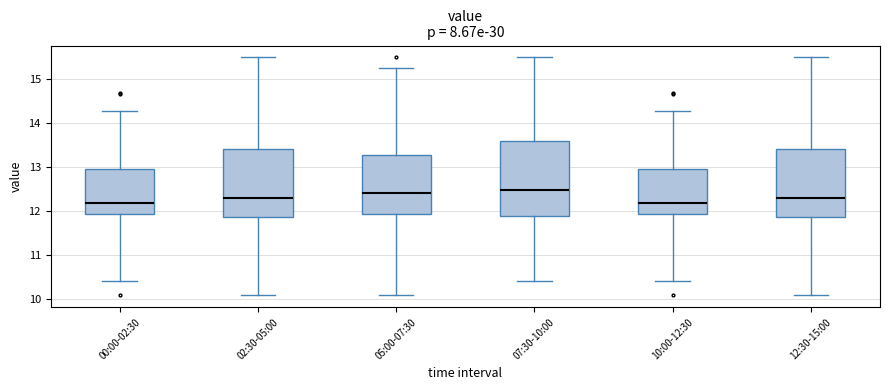

Comparing the boxes themselves (not the whiskers), which one is the tallest?

07:30-10:00